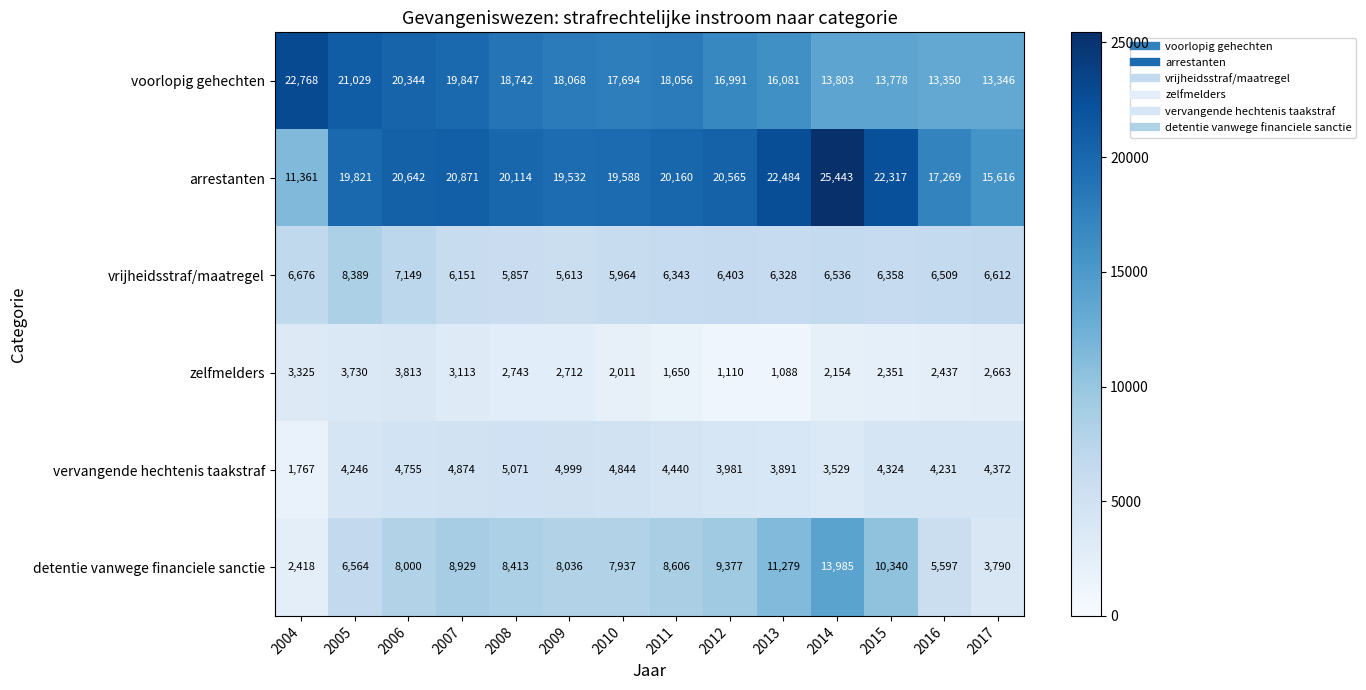

The value of vervangende hechtenis taakstraf at 2010 is 4844. True or false?

True